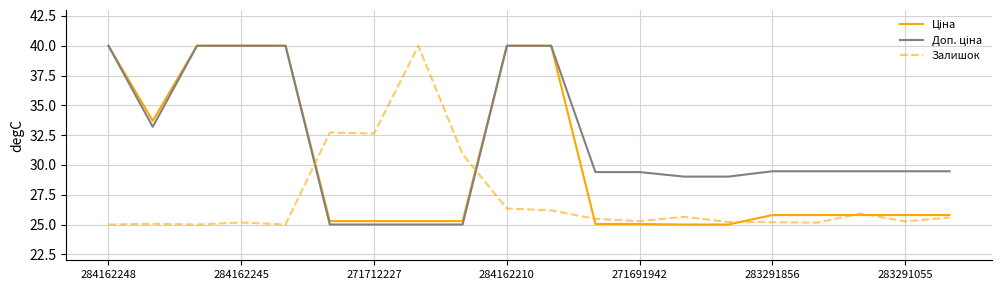

What is the minimum value shown in the chart?

25.0